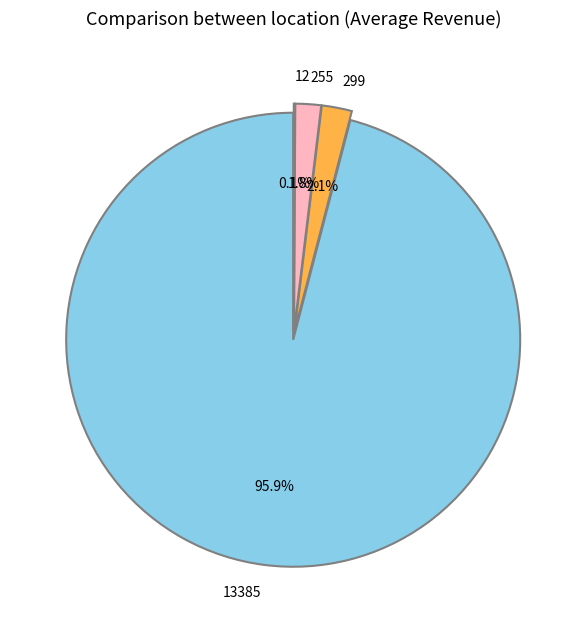

How many slices are in this pie chart?

4